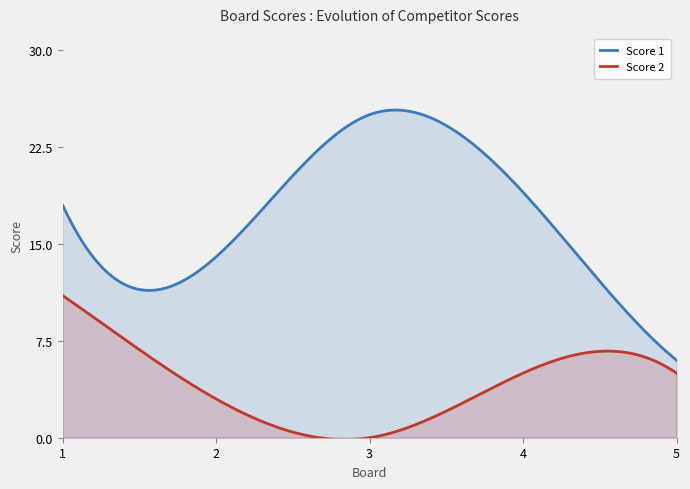

How many Score 2 values are between 3 and 5?

3